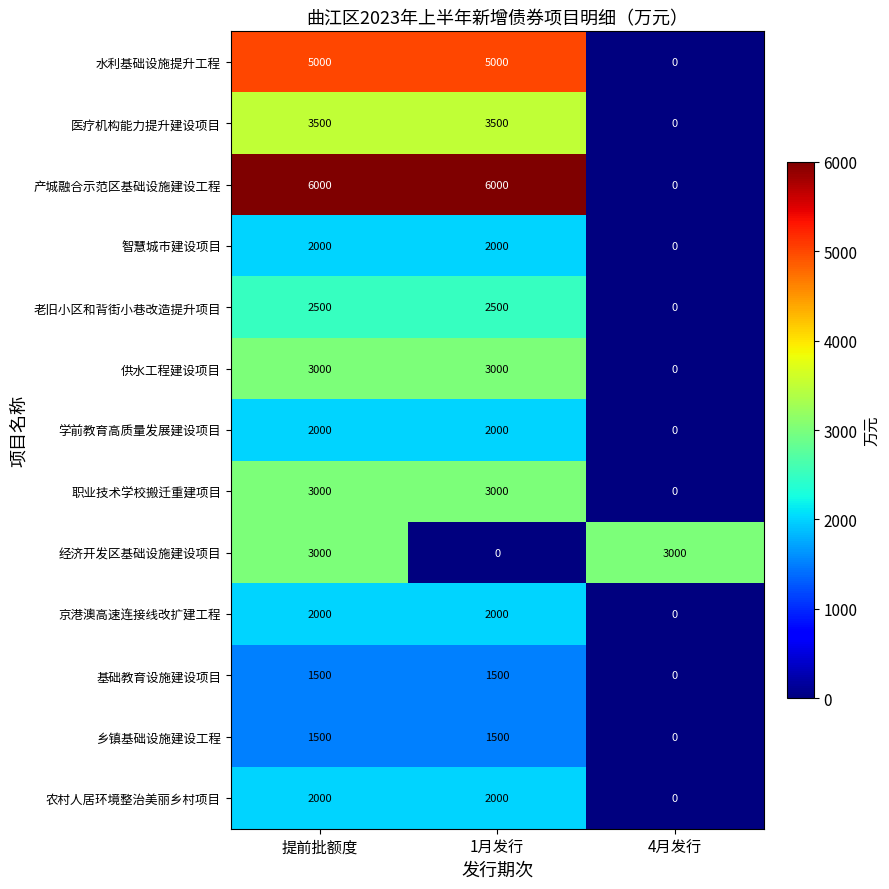

What value does the 医疗机构能力提升建设项目 series have at 1月发行?

3500